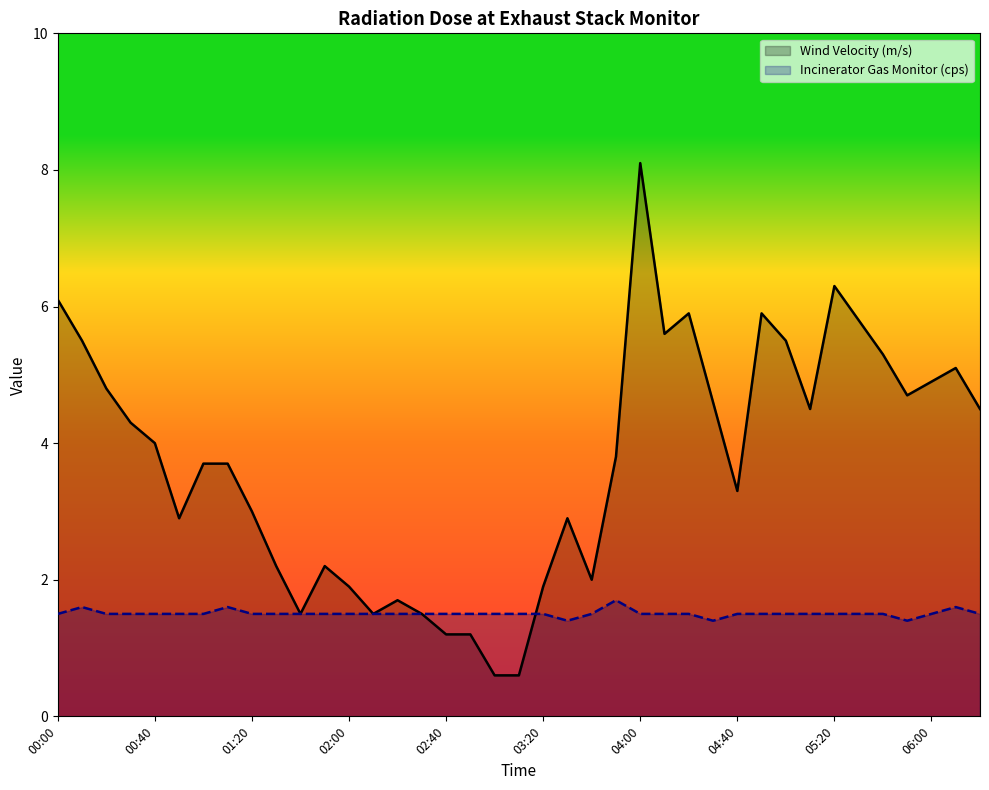

Does the chart display data point markers on the line(s)?

No